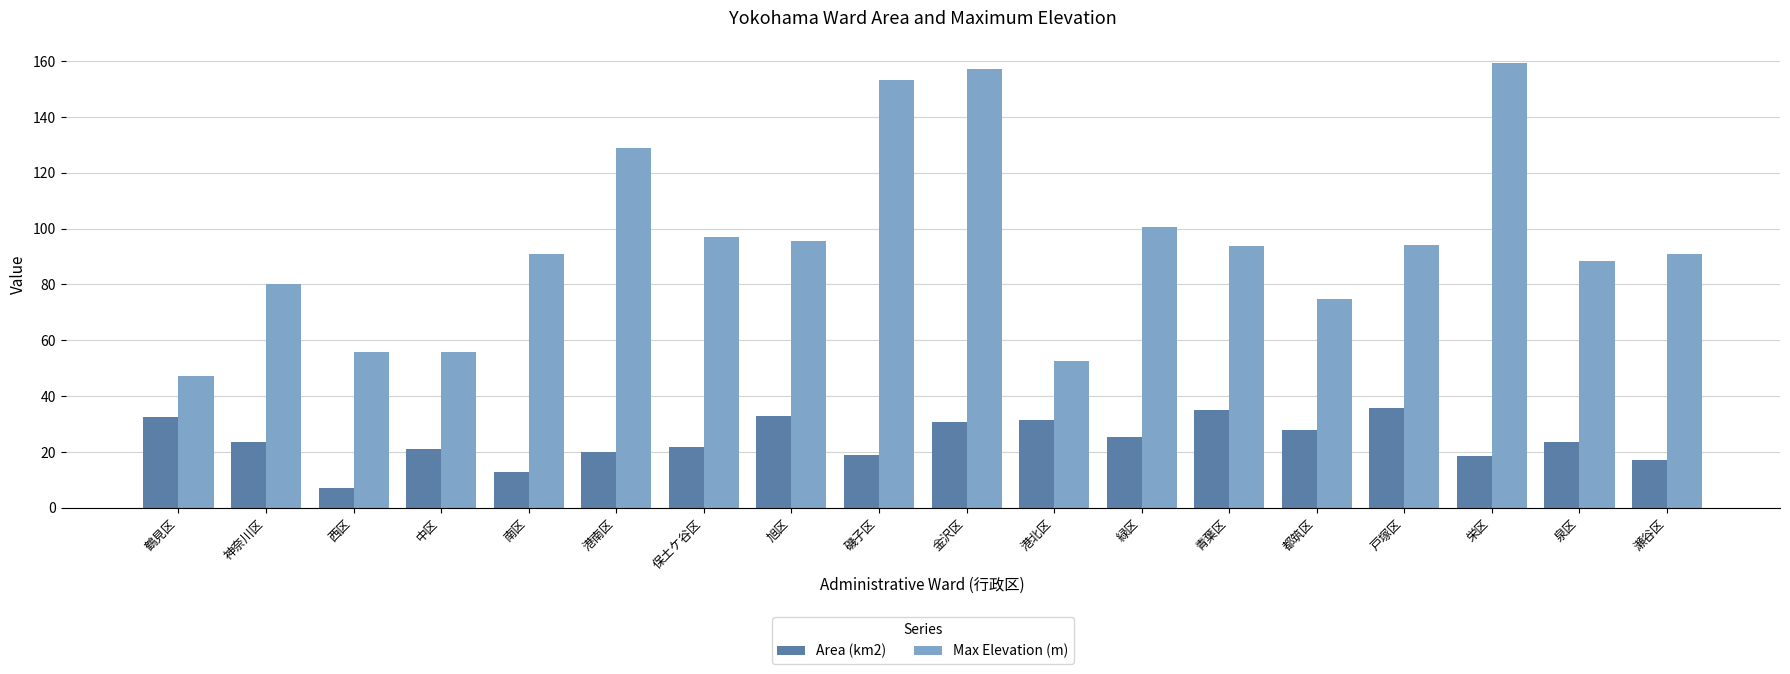

The Area (km2) series shows 22.0 at 南区. True or false?

False